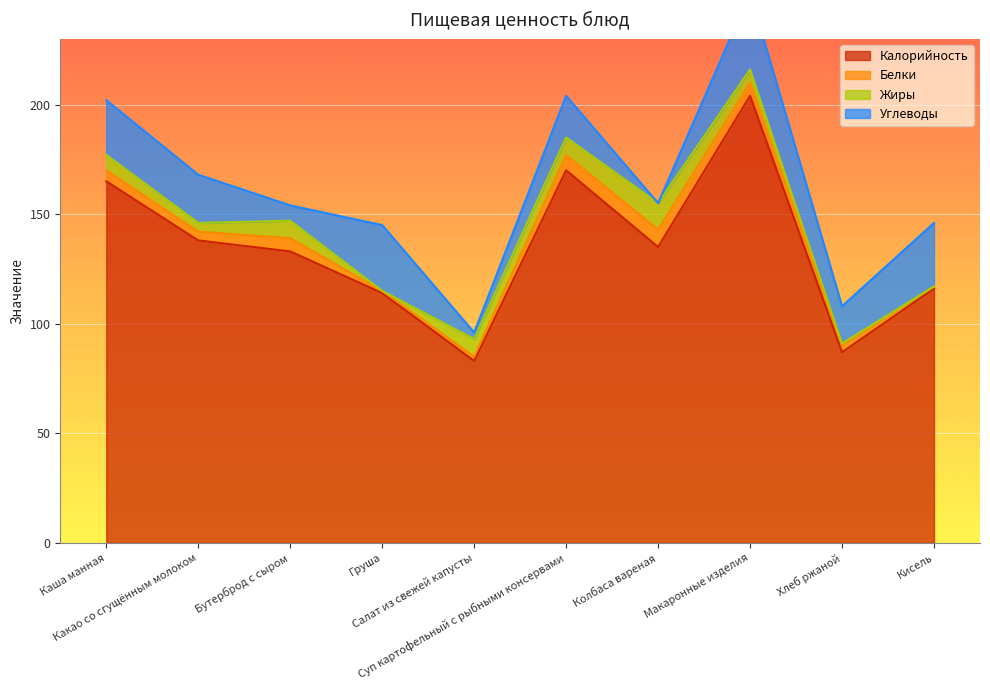

How many values in the Углеводы series exceed 22?

4